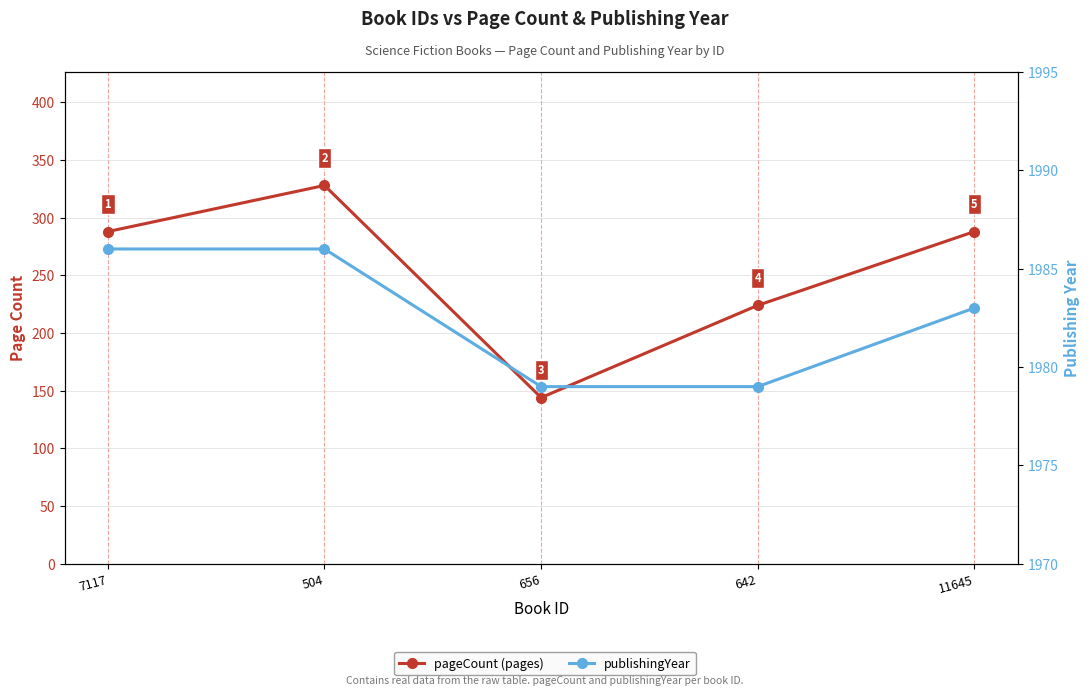

At which label does publishingYear reach its peak?

7117